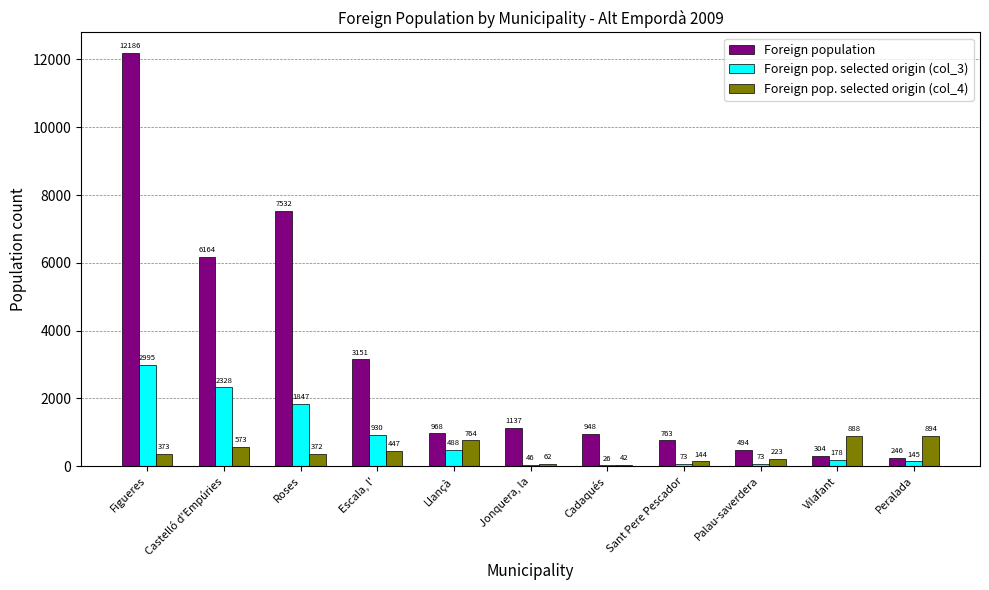

Does the chart contain stacked bars?

No